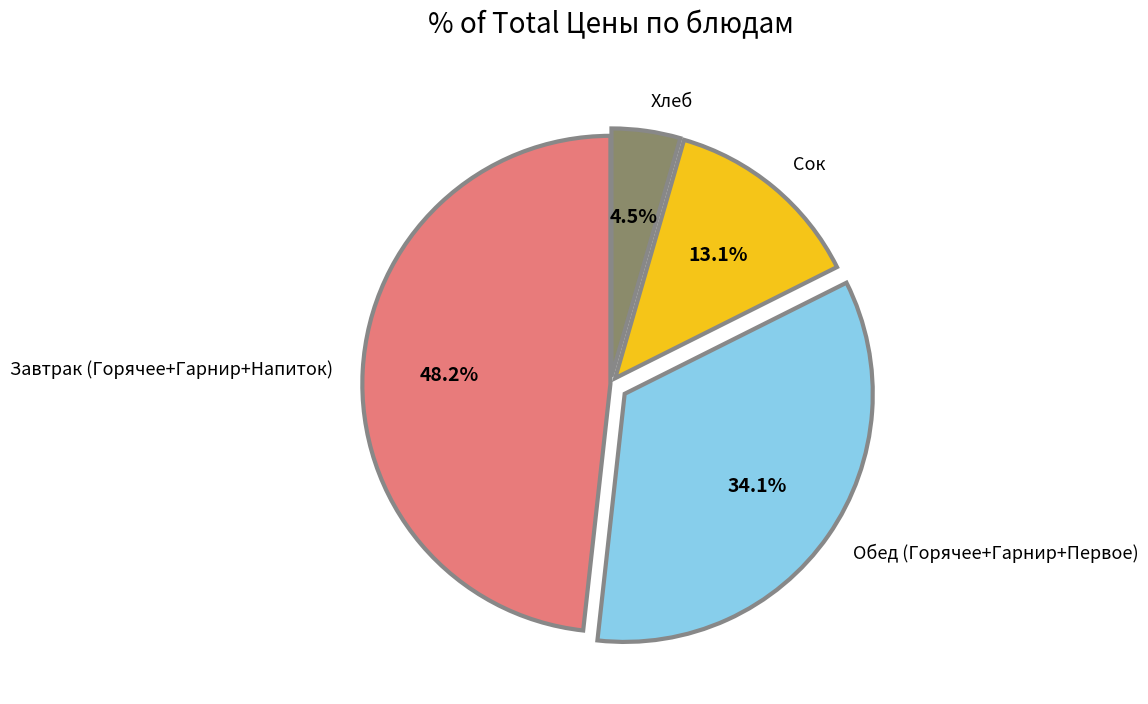

How much of the chart is everything except Обед (Горячее+Гарнир+Первое)?

65.9%